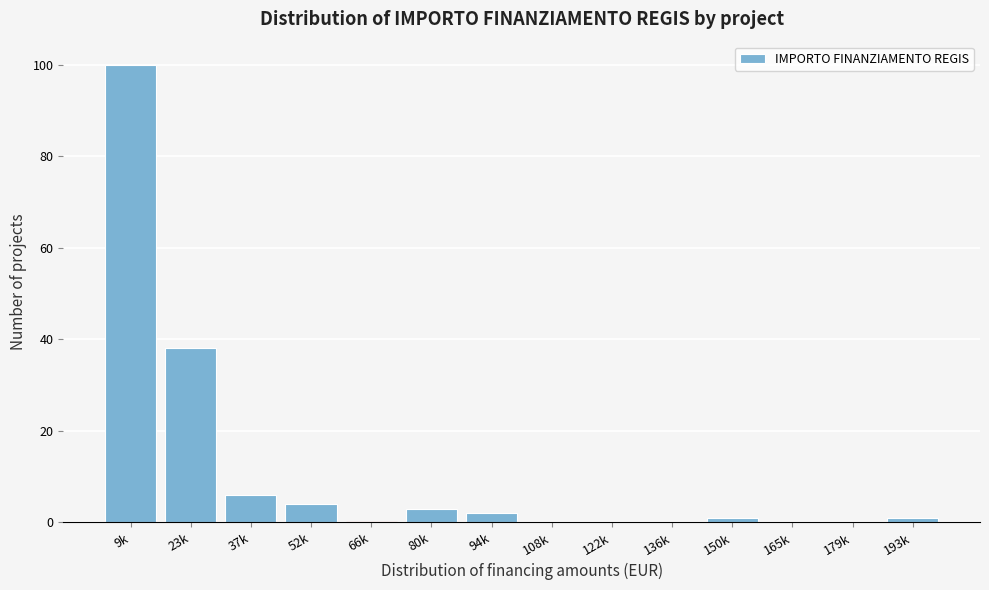

Reading left to right, what are all the values shown in this chart?

9k=100	23k=38	37k=6	52k=4	66k=0	80k=3	94k=2	108k=0	122k=0	136k=0	150k=1	165k=0	179k=0	193k=1